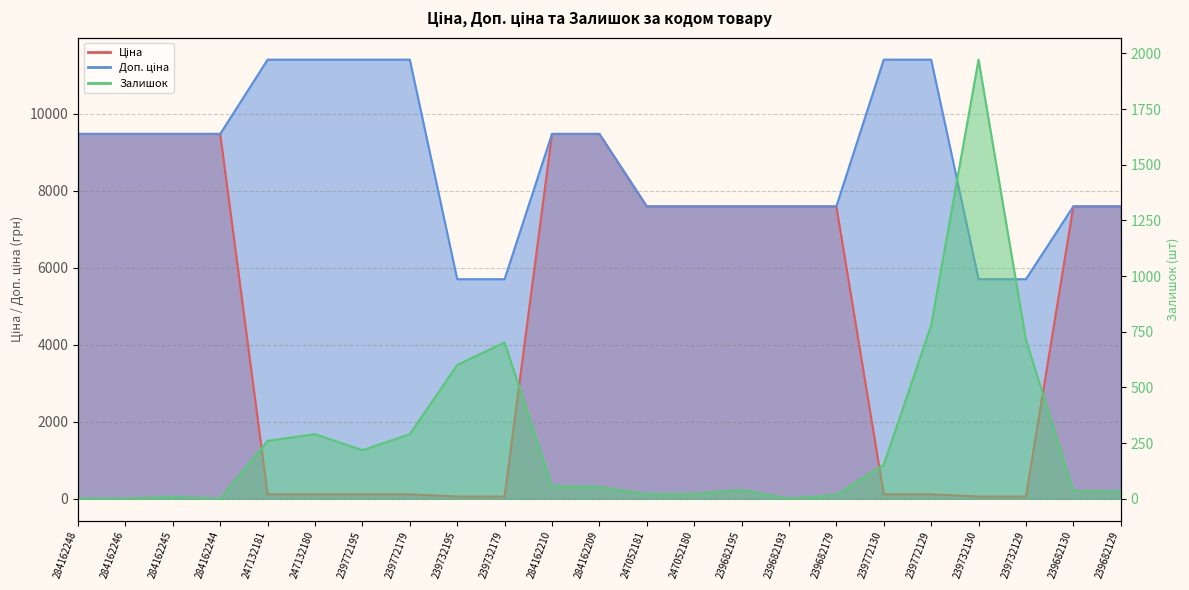

At which label does Доп. ціна reach its minimum?

239732195